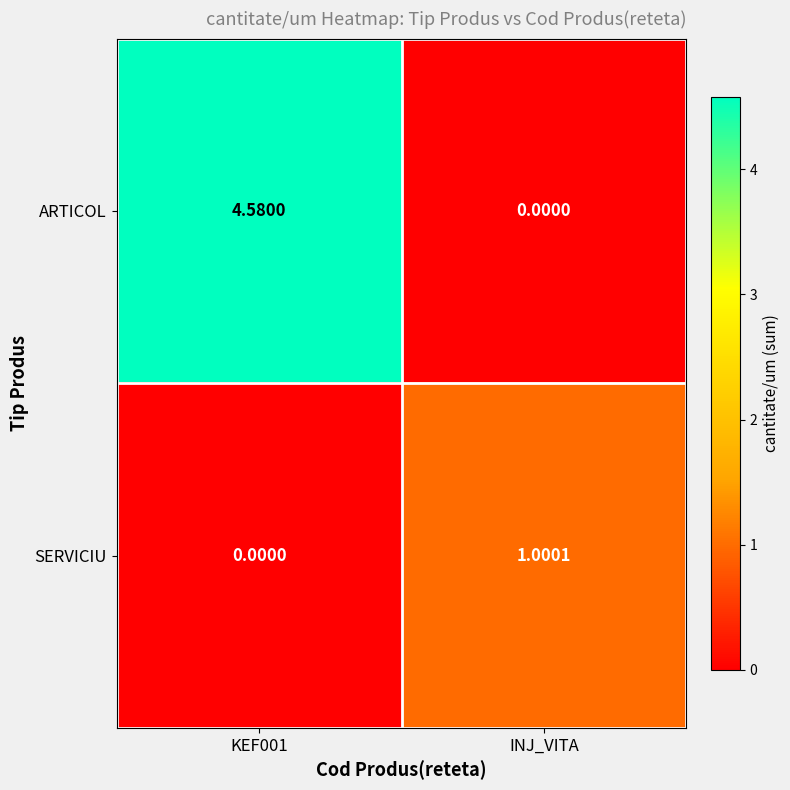

Which series has the largest range (max minus min)?

ARTICOL